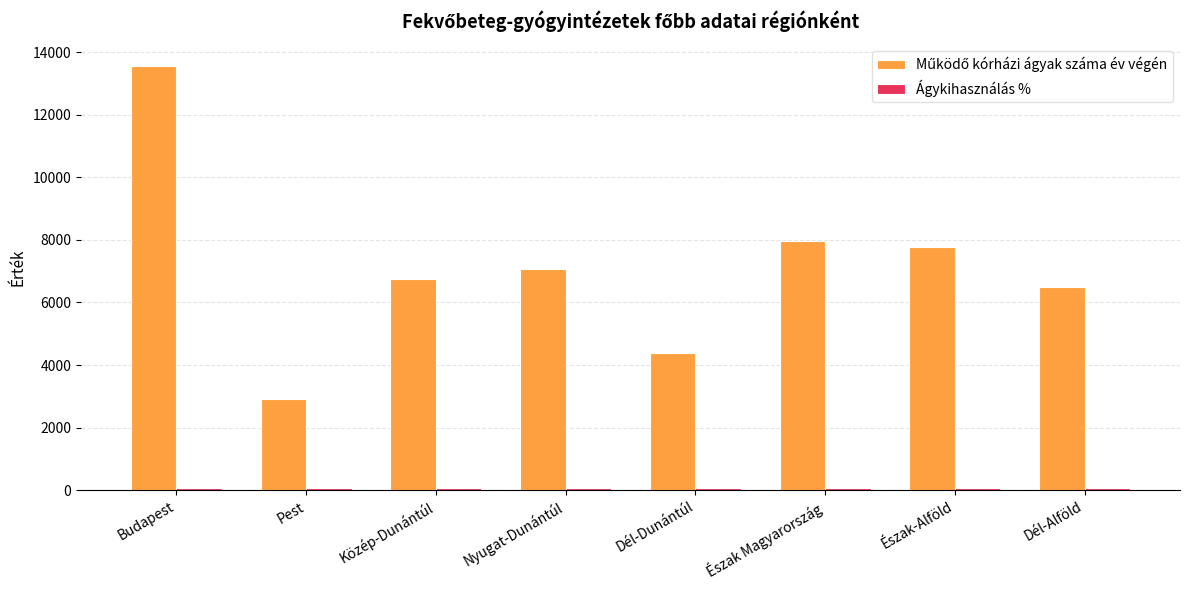

What is the maximum value shown in the chart?

13573.0